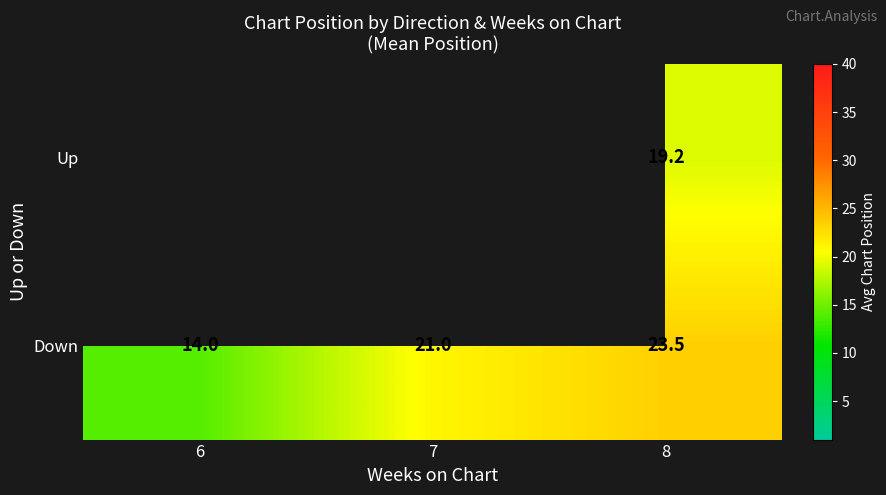

What is the difference between the maximum and minimum values in the Down series?

9.5